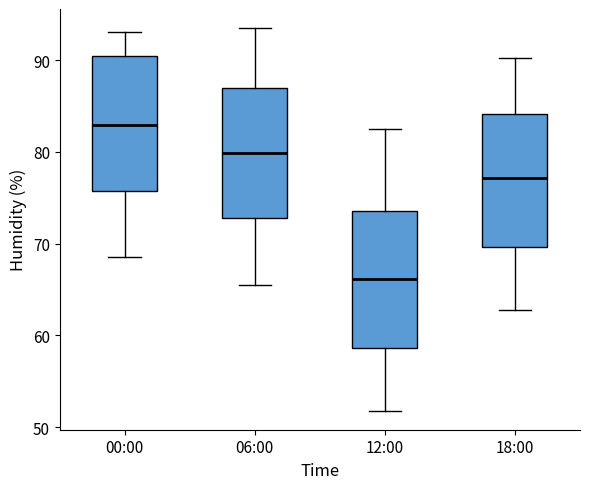

Reading left to right, transcribe this box plot: for each box, give where its median line is, the range the box spans, and where its two whiskers end, as read against the y-axis. The values are not printed on the chart, so give them approximately, as read against the axis.

00:00: median 83, box 76 to 90, whiskers 69 to 93
06:00: median 80, box 73 to 87, whiskers 66 to 94
12:00: median 66, box 59 to 74, whiskers 52 to 83
18:00: median 77, box 70 to 84, whiskers 63 to 90